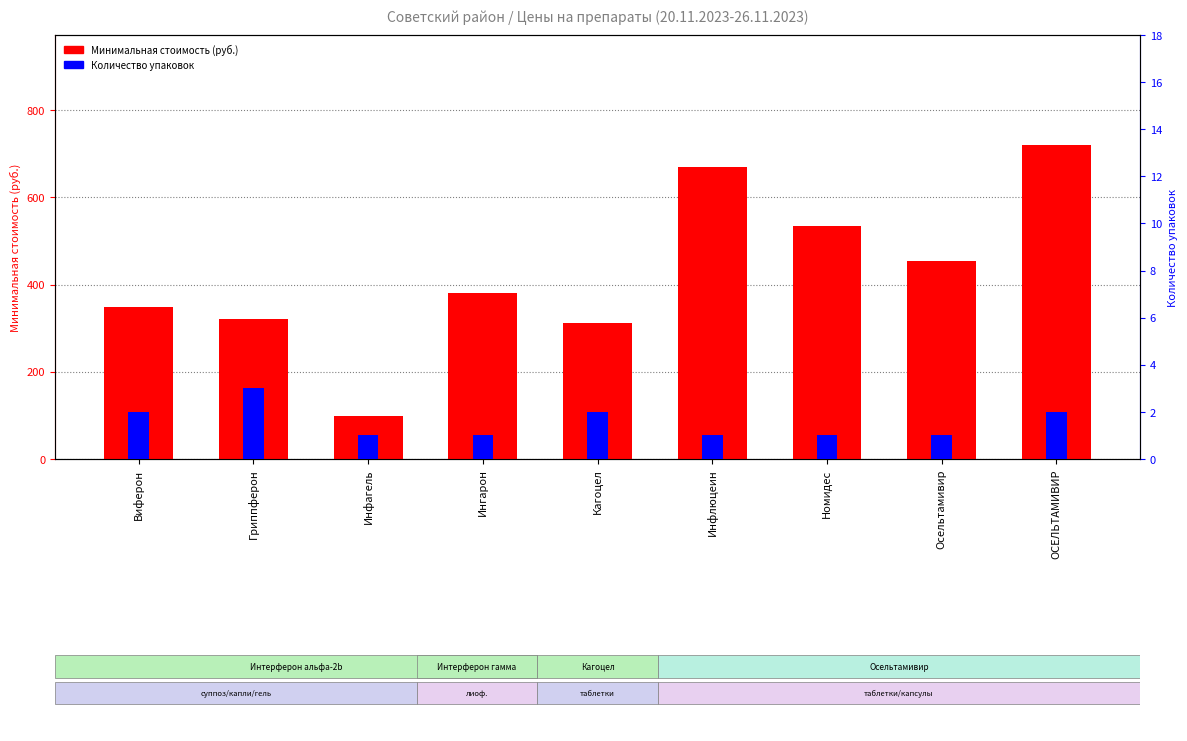

True or false: Минимальная стоимость (руб.) has a value of 180.4 at ОСЕЛЬТАМИВИР.

False